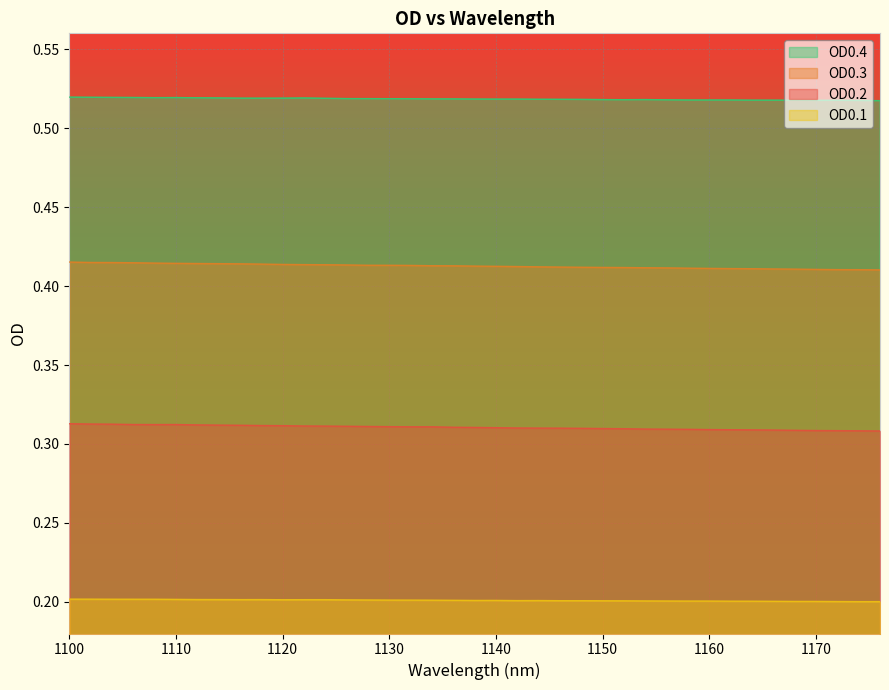

Which series has the largest total across all categories?

OD0.4